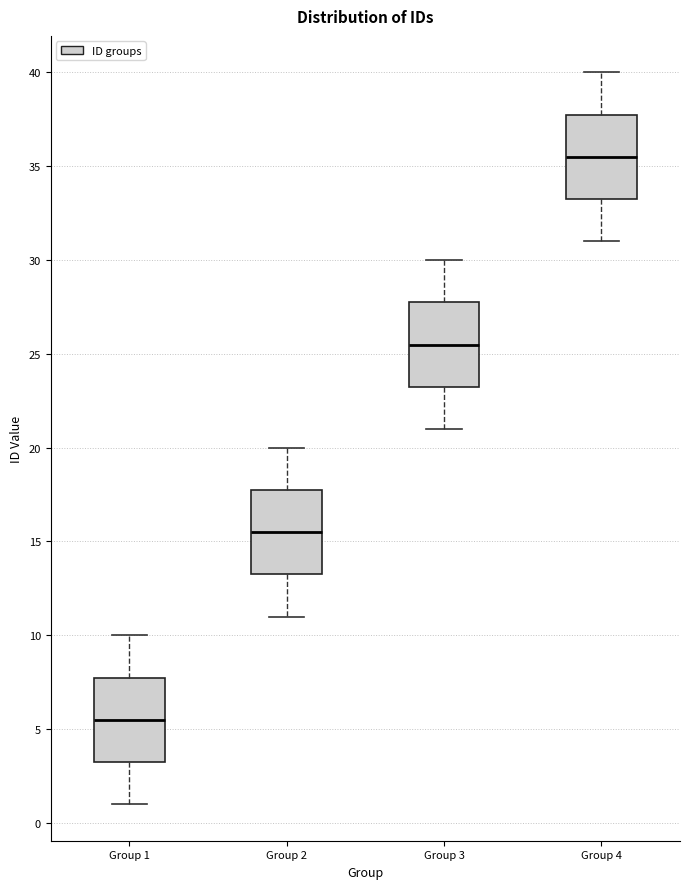

Where does the median line of the box for Group 2 sit on the y-axis? The values are not printed on the chart, so give them approximately, as read against the axis.

15.5